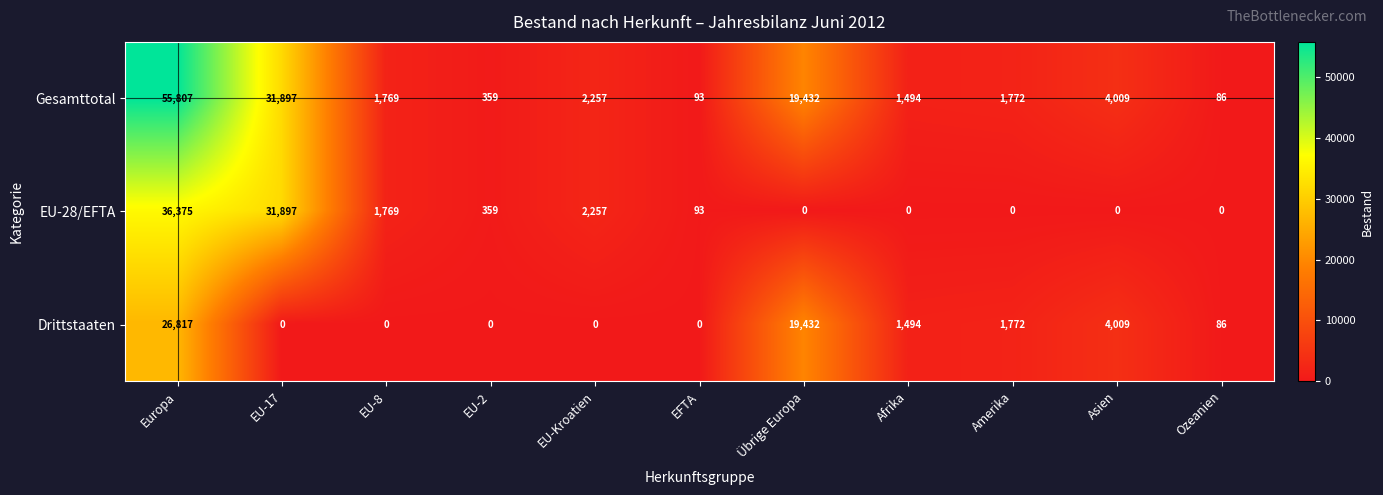

Between EU-2 and Amerika, which series saw the biggest shift?

Drittstaaten